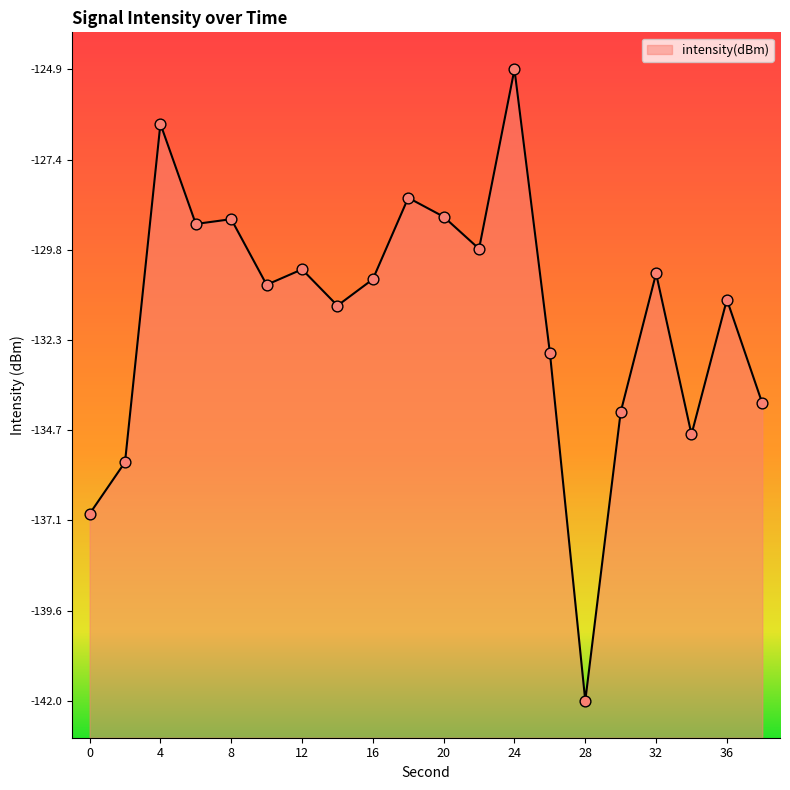

What is the change in value from 4 to 6?

-2.7